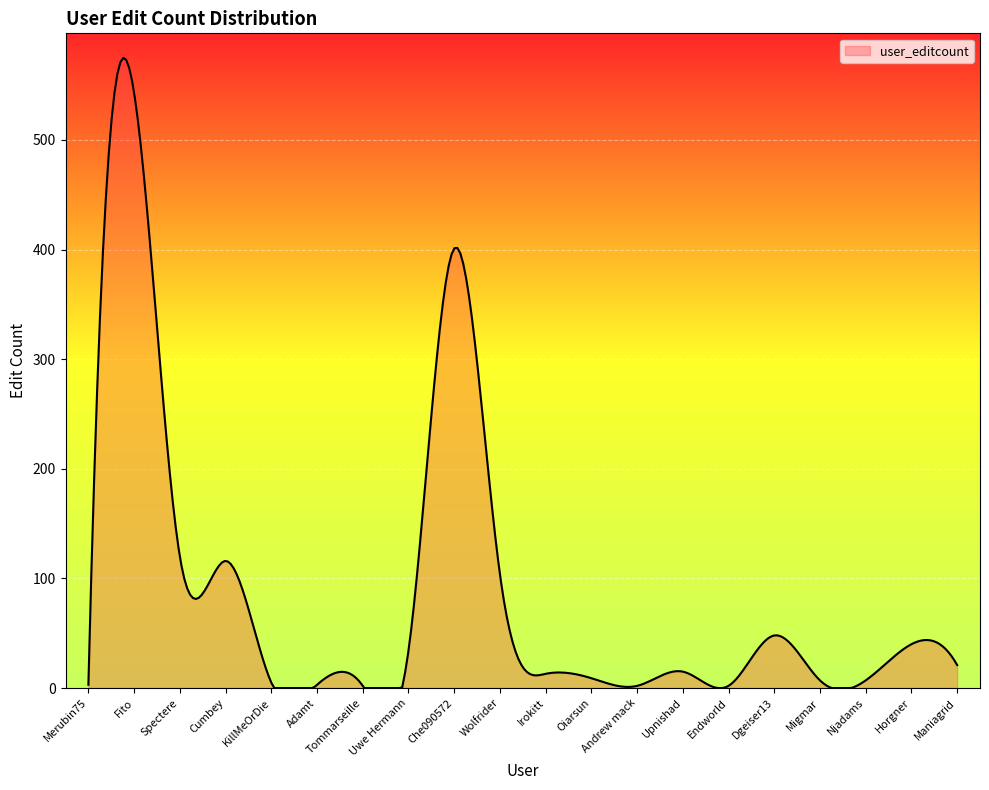

What is the difference between the maximum and minimum values?

574.9